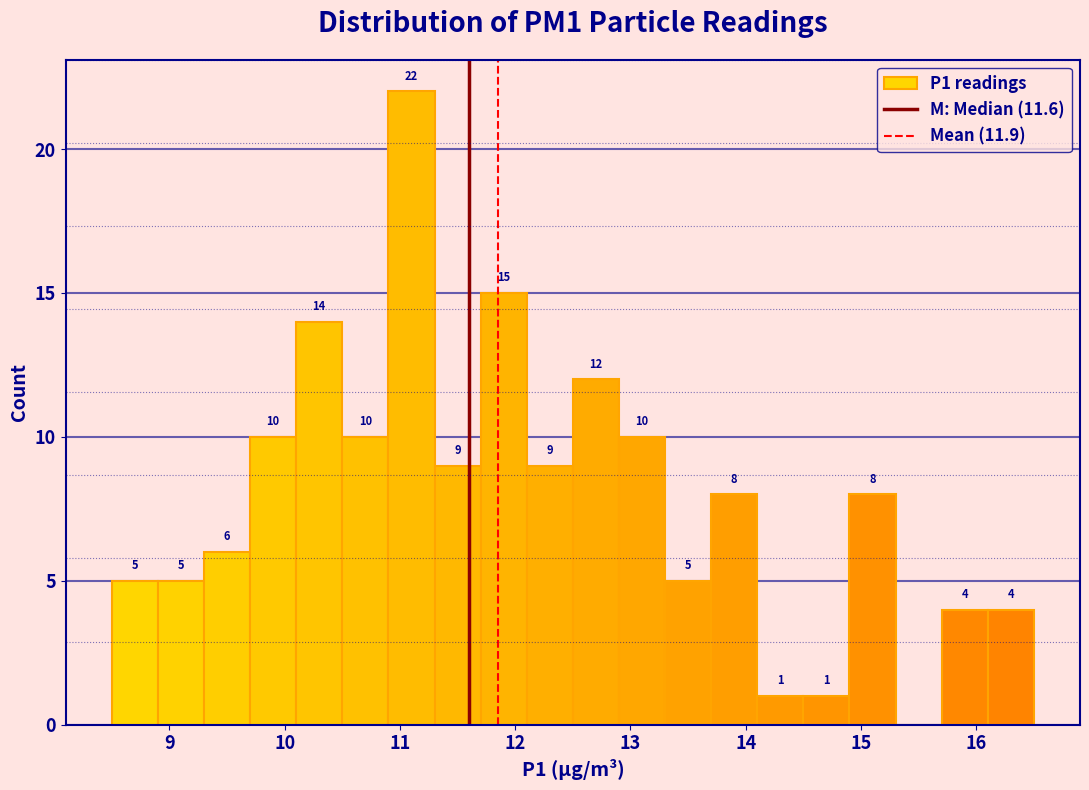

Over which range of the x-axis is the bar tallest?

10.9 to 11.3